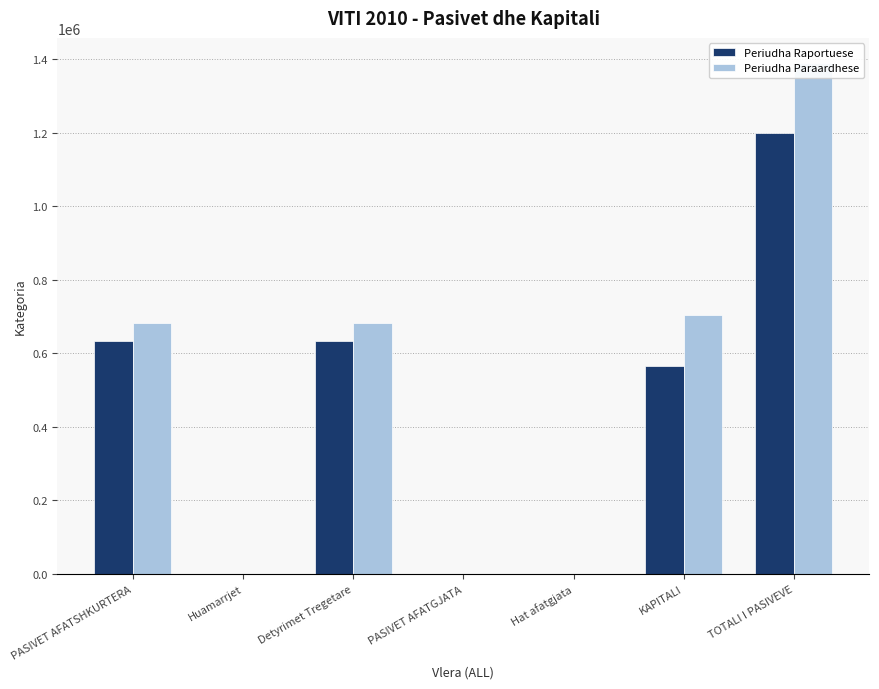

Reading right to left, list all the values displayed in this chart.

Periudha Raportuese: TOTALI I PASIVEVE=1198840.7	KAPITALI=564439.7	Hat afatgjata=0.0	PASIVET AFATGJATA=0.0	Detyrimet Tregetare=634401.0	Huamarrjet=0.0	PASIVET AFATSHKURTERA=634401.0
Periudha Paraardhese: TOTALI I PASIVEVE=1387986.0	KAPITALI=705287.0	Hat afatgjata=0.0	PASIVET AFATGJATA=0.0	Detyrimet Tregetare=682699.0	Huamarrjet=0.0	PASIVET AFATSHKURTERA=682699.0